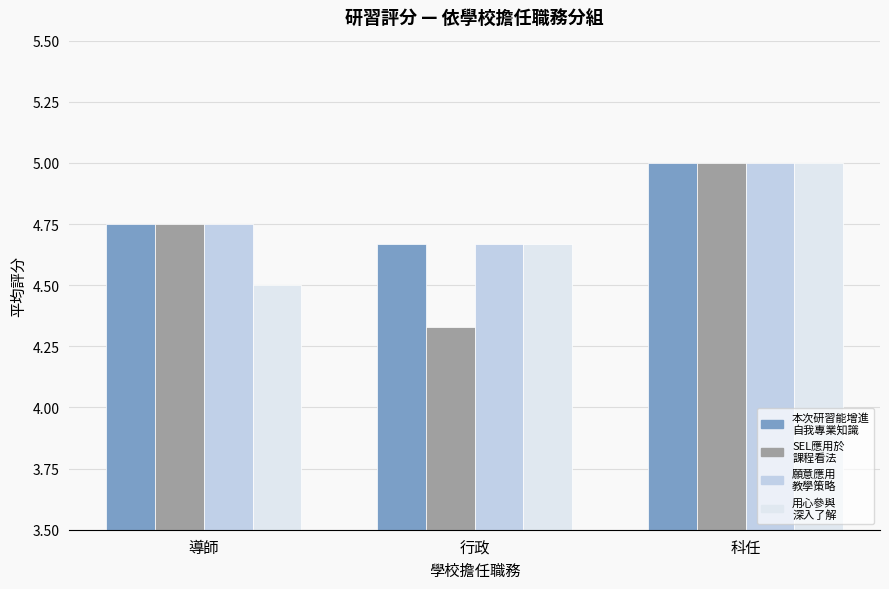

At which category does the chart reach its minimum across all series?

行政